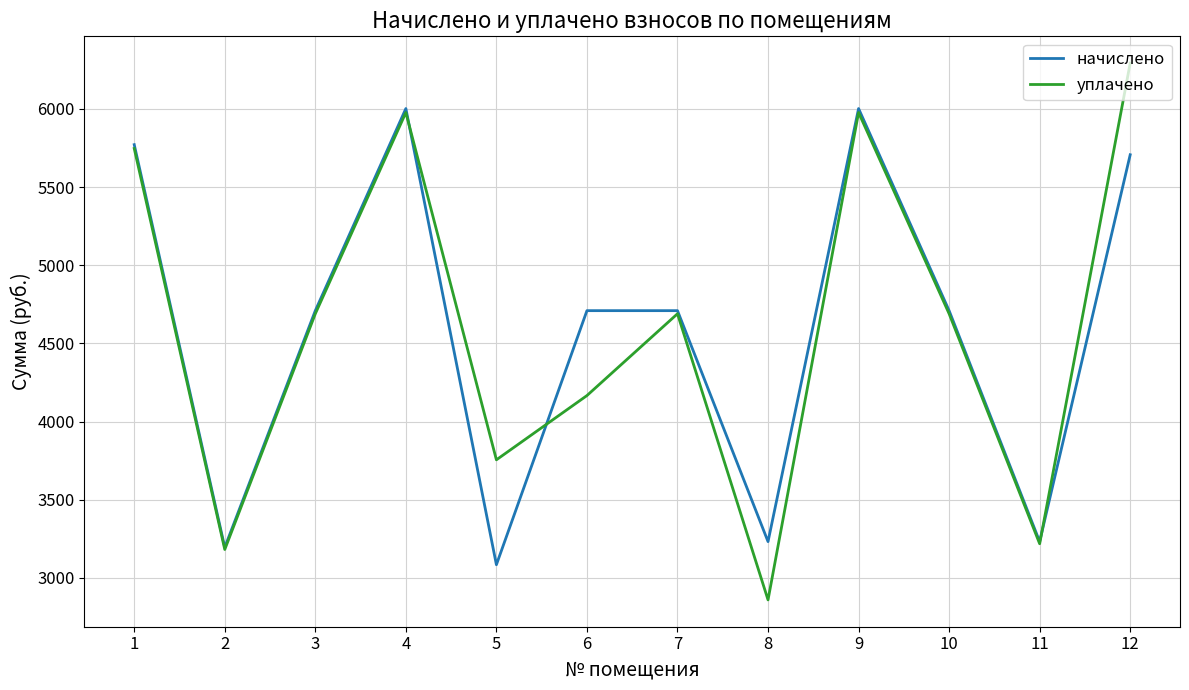

The value of начислено at 8 is 3231.9. True or false?

True